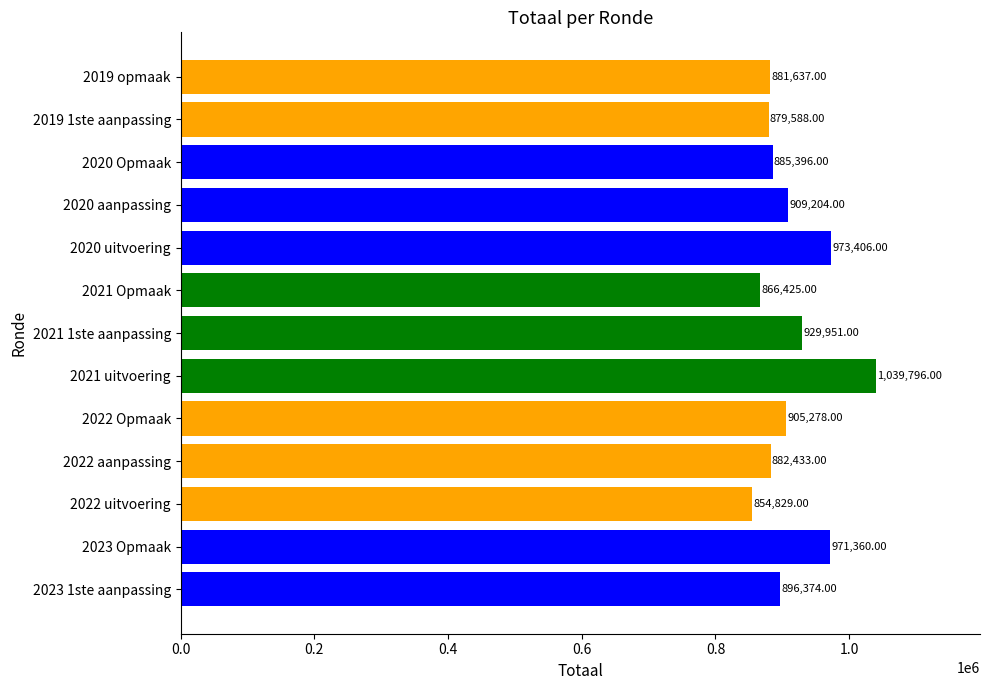

What is the sum of the values at 2022 aanpassing and 2021 1ste aanpassing?

1812384